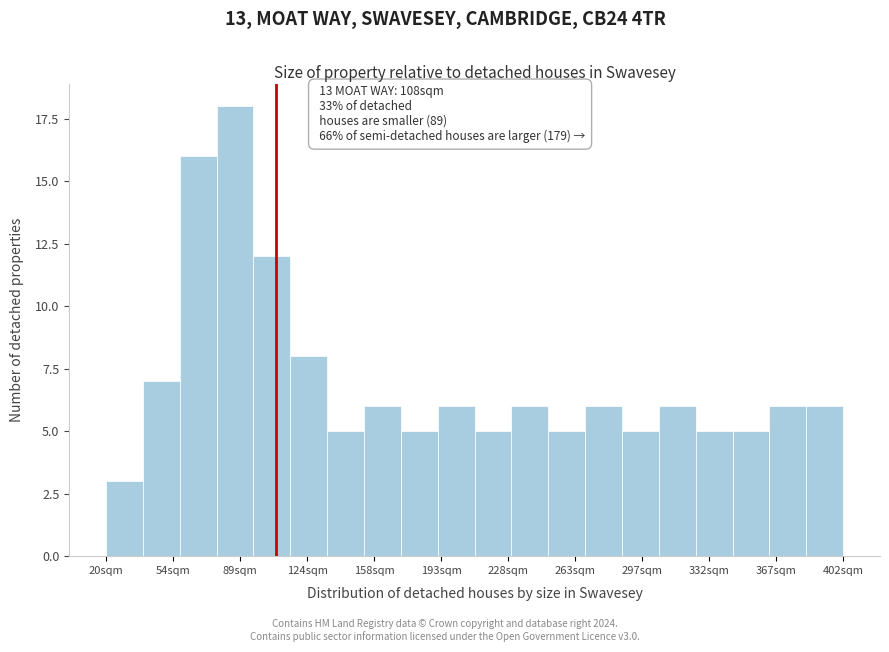

Read against the x-axis, roughly where is the centre of the tallest bar?

85